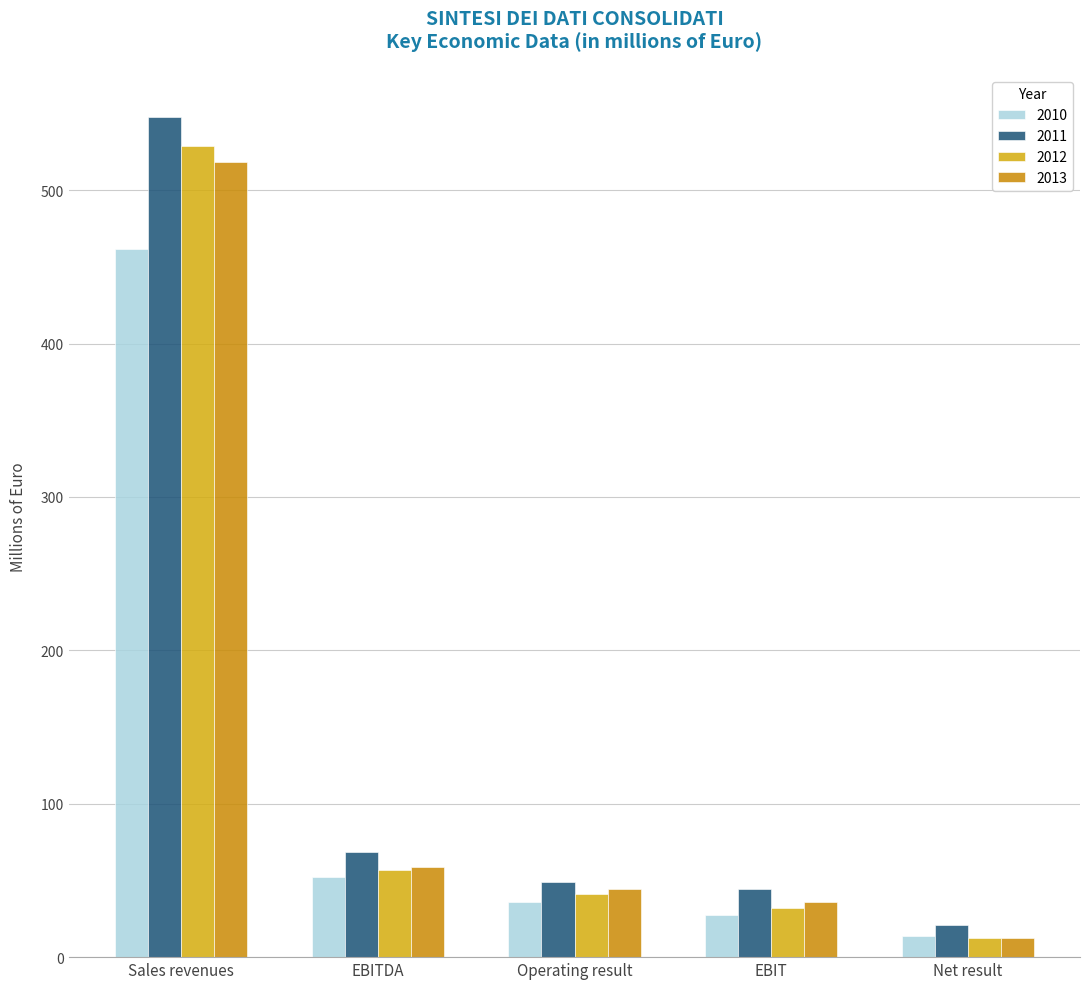

Which has a higher value, Operating result or EBITDA?

EBITDA